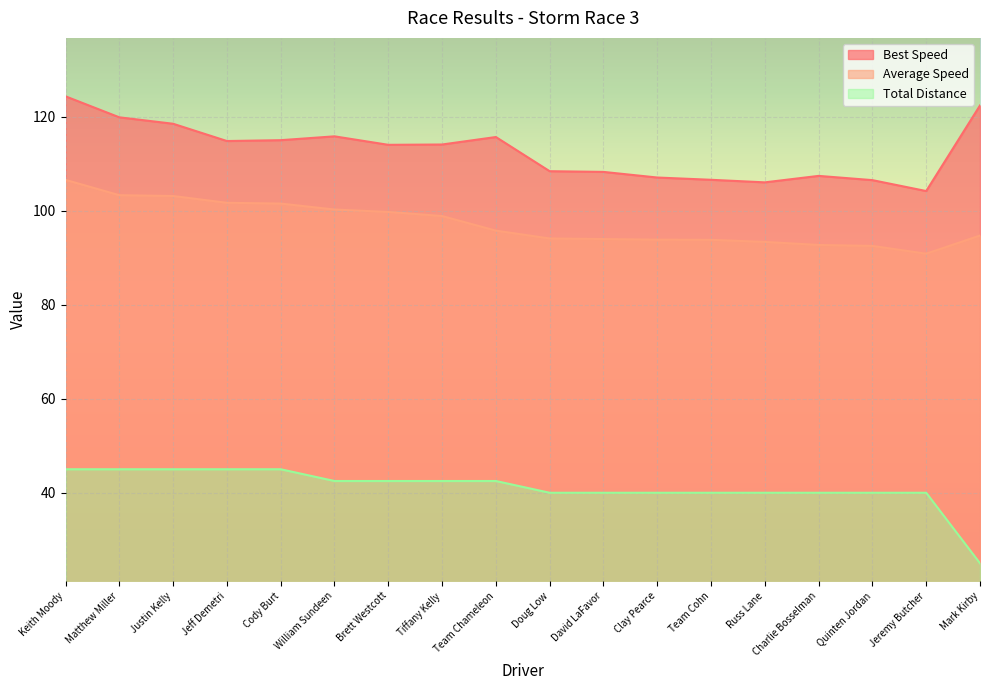

True or false: Total Laps and Average Speed intersect in this chart.

False